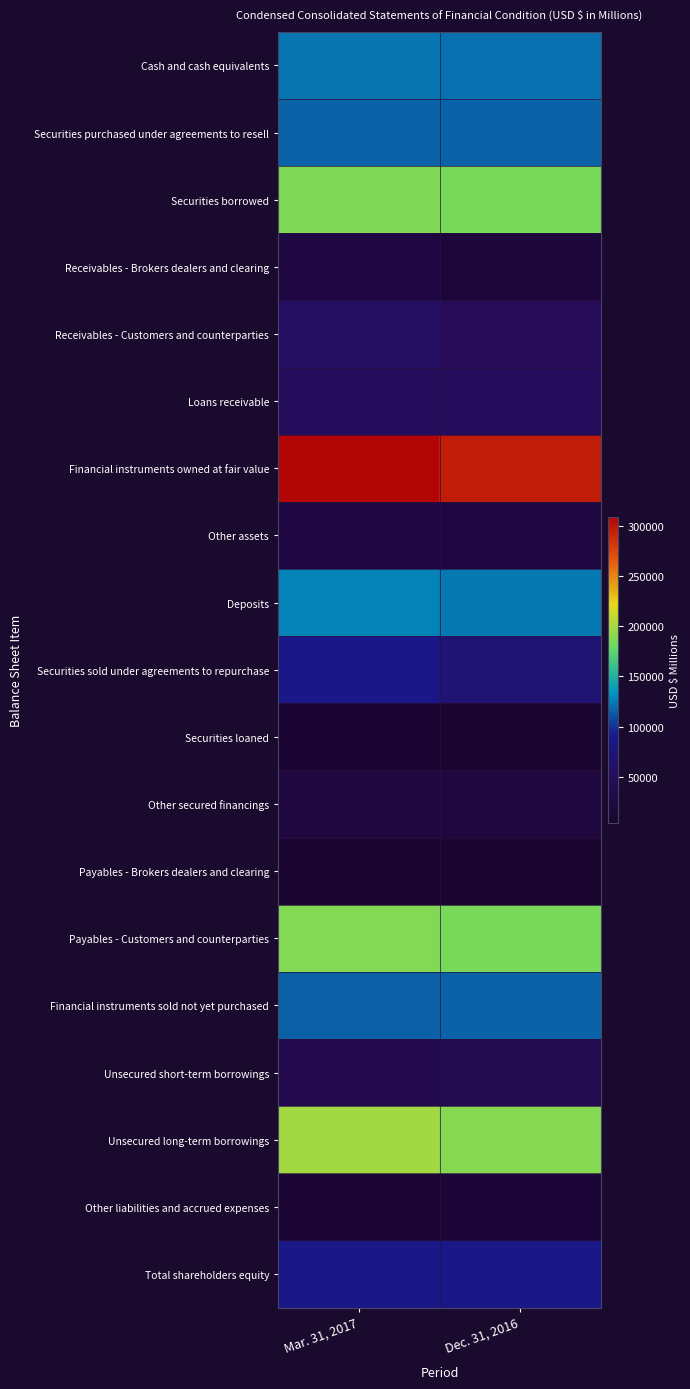

What is the total value across all series at Dec. 31, 2016?

1720330